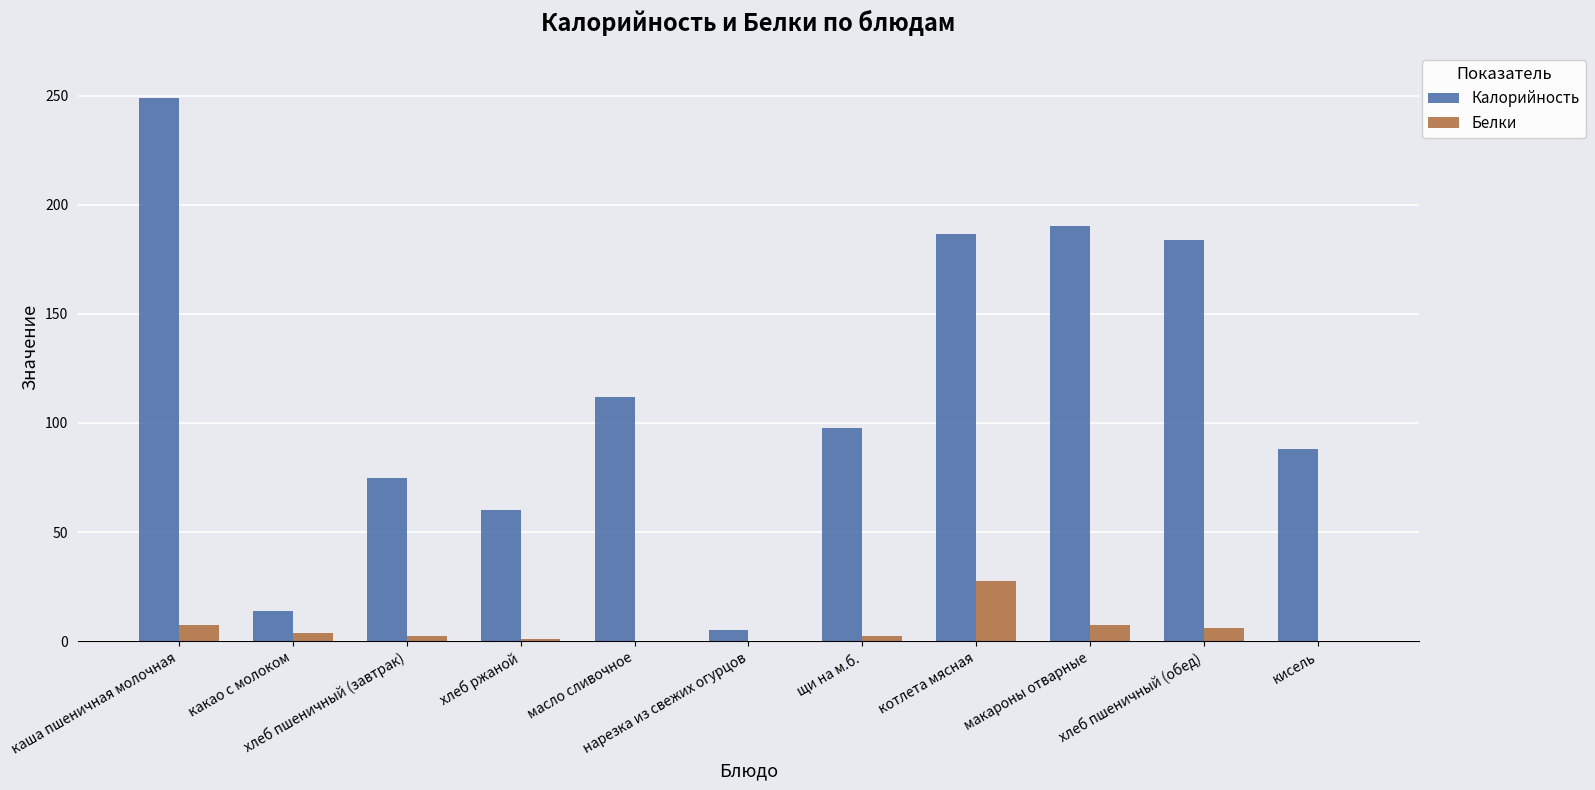

Is it true that Калорийность equals 101.0 at хлеб пшеничный (обед)?

False